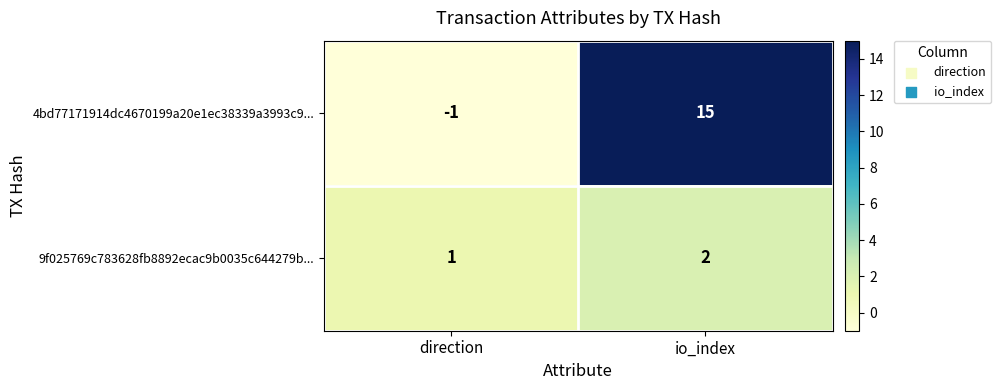

How many values in 4bd77171914dc4670199a20e1ec38339a3993c9... are above zero?

1